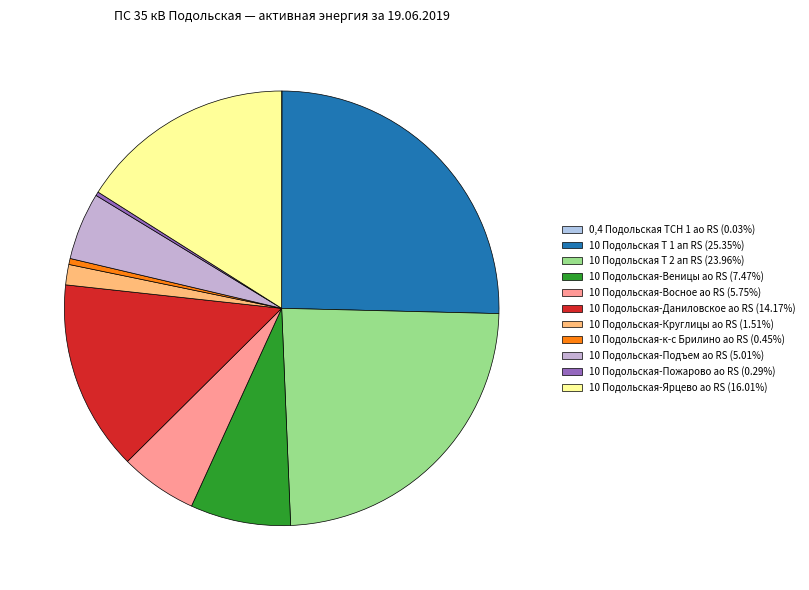

What is the change in value from 0,4 Подольская ТСН 1 ао RS to 10 Подольская-Подъем ао RS?

+1090.1